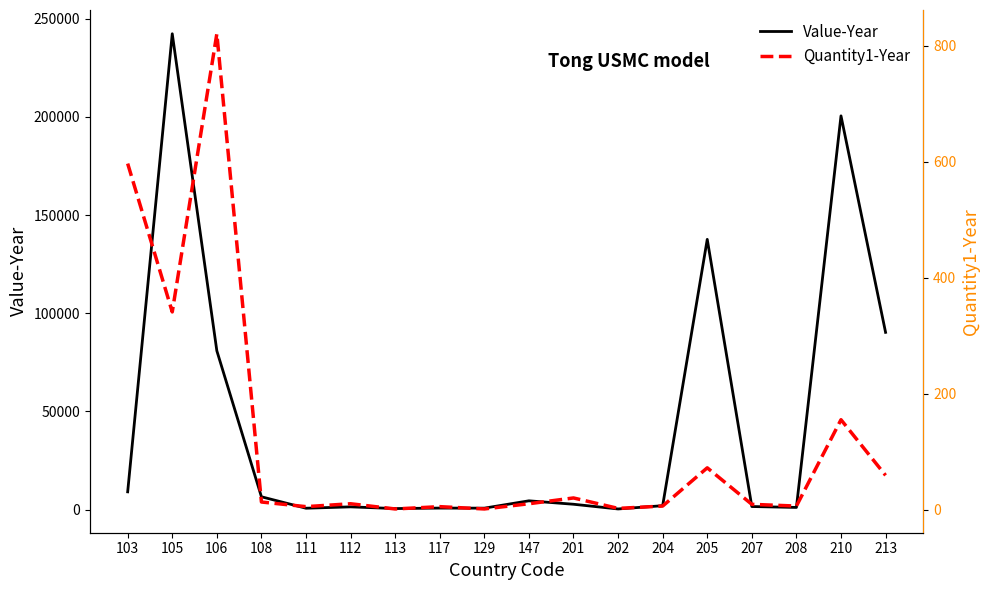

Which series has the largest range (max minus min)?

Value-Year